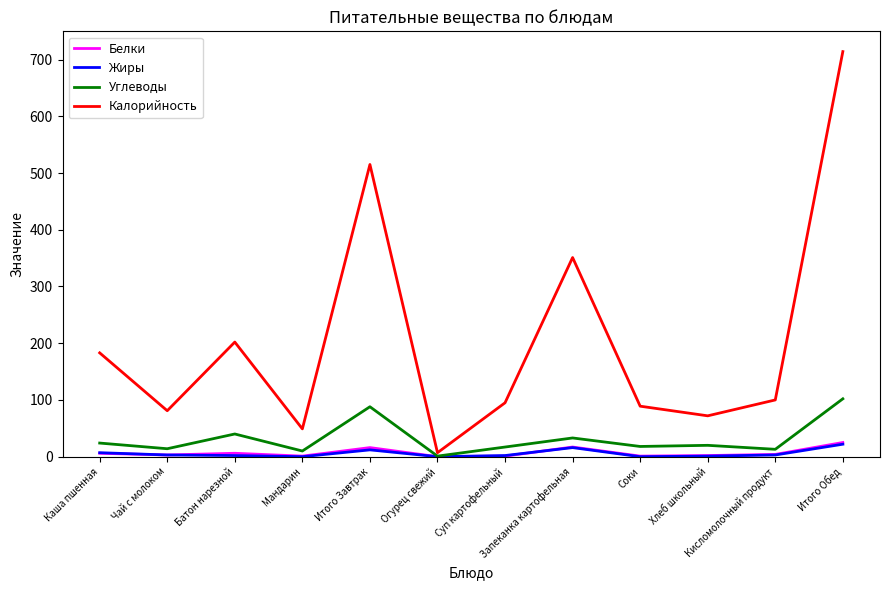

The Калорийность series shows 95 at Суп картофельный. True or false?

True